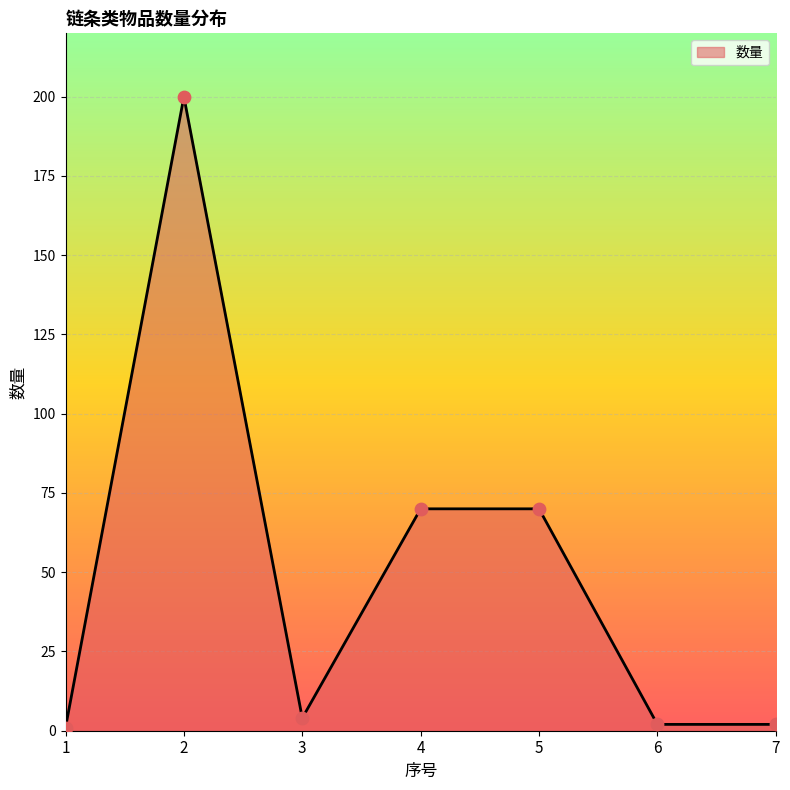

What is the ratio of the value at 2 to the value at 5?

2.9